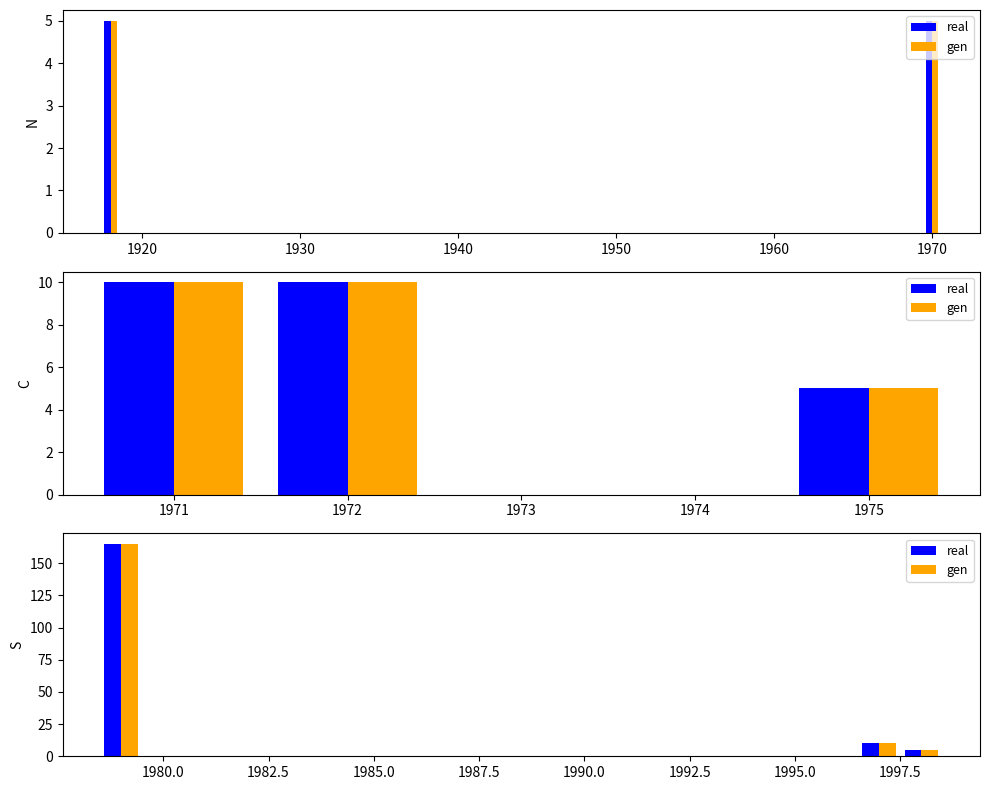

How many data points in real are above 10?

1